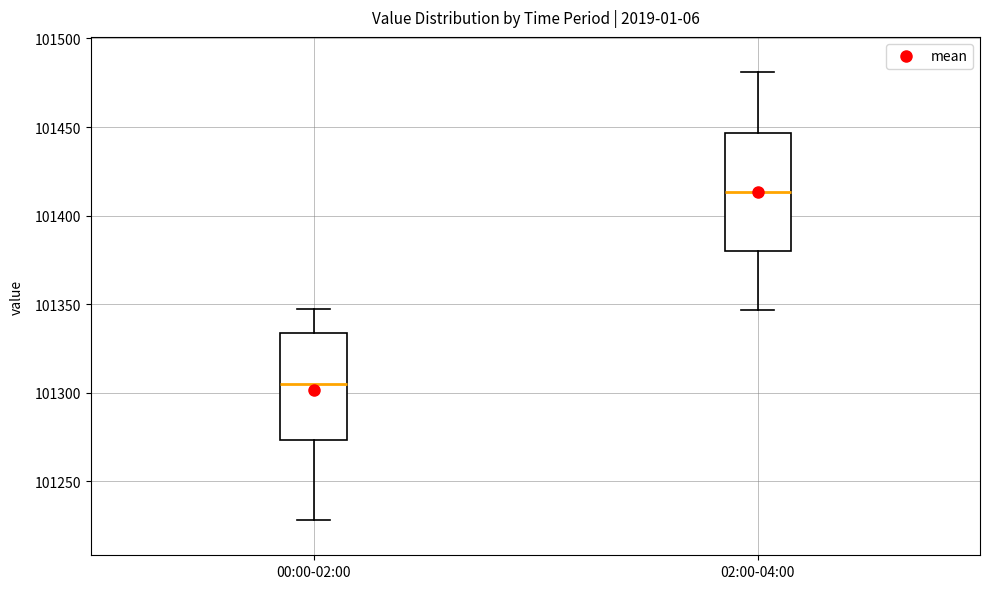

Reading left to right, read every box against the y-axis: the position of its median line, the range the box covers, and the ends of its whiskers. The values are not printed on the chart, so give them approximately, as read against the axis.

00:00-02:00: median 101305, box 101275 to 101335, whiskers 101230 to 101345
02:00-04:00: median 101415, box 101380 to 101445, whiskers 101345 to 101480